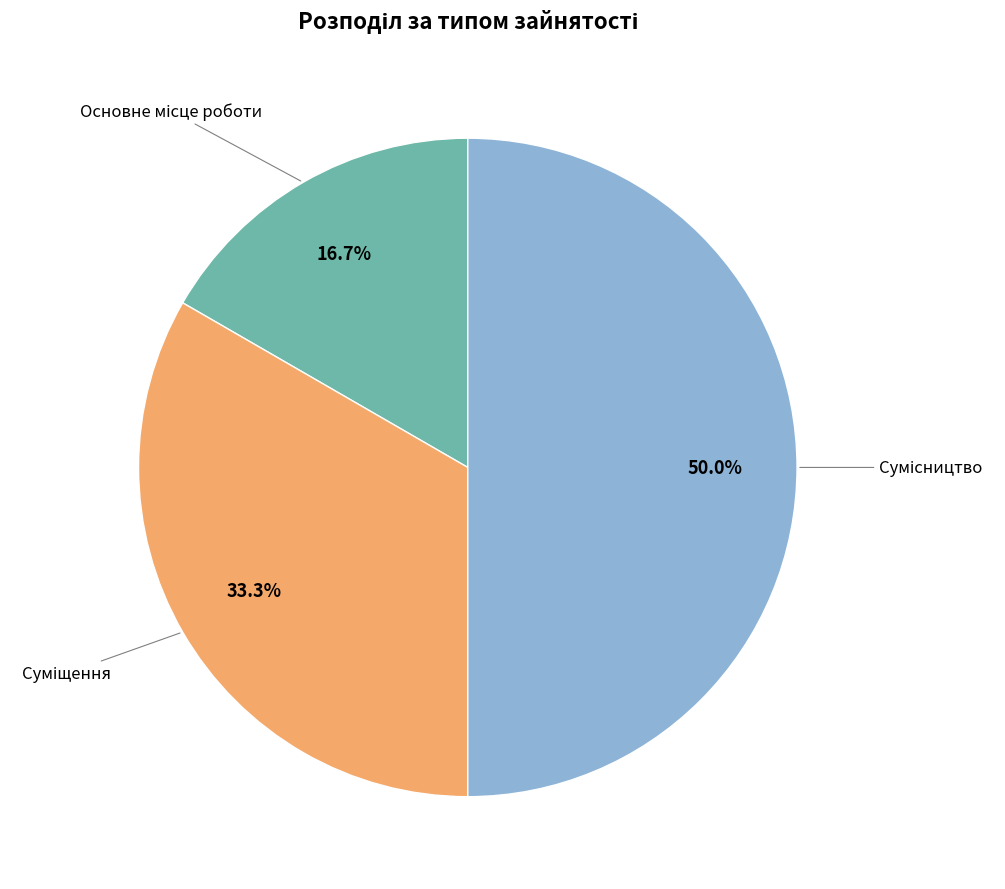

To the nearest percent, what is the average slice percentage?

33%